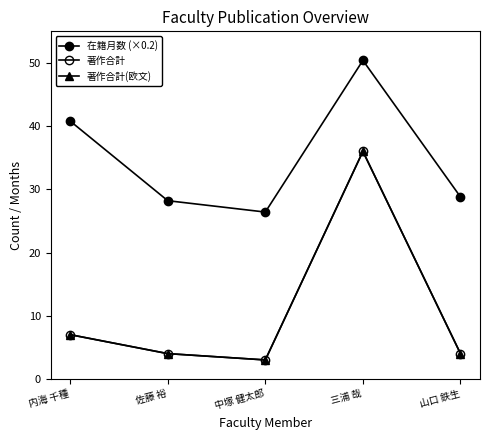

At how many categories does at least one series exceed 3?

5